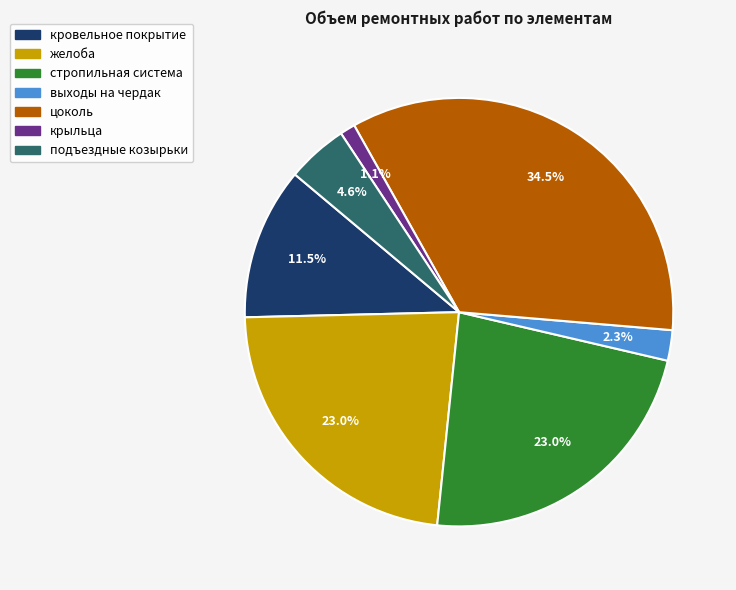

Is the sum of цоколь and кровельное покрытие greater than half?

No